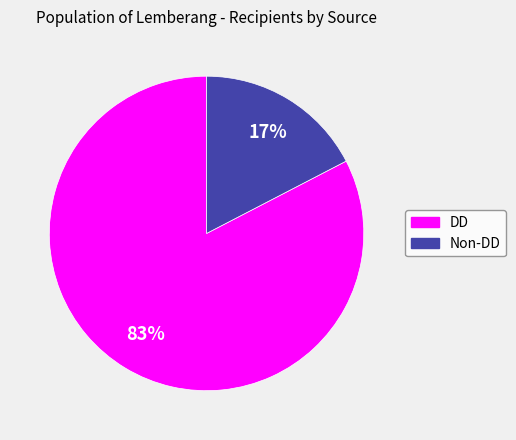

To the nearest percent, what is the average slice percentage?

50%